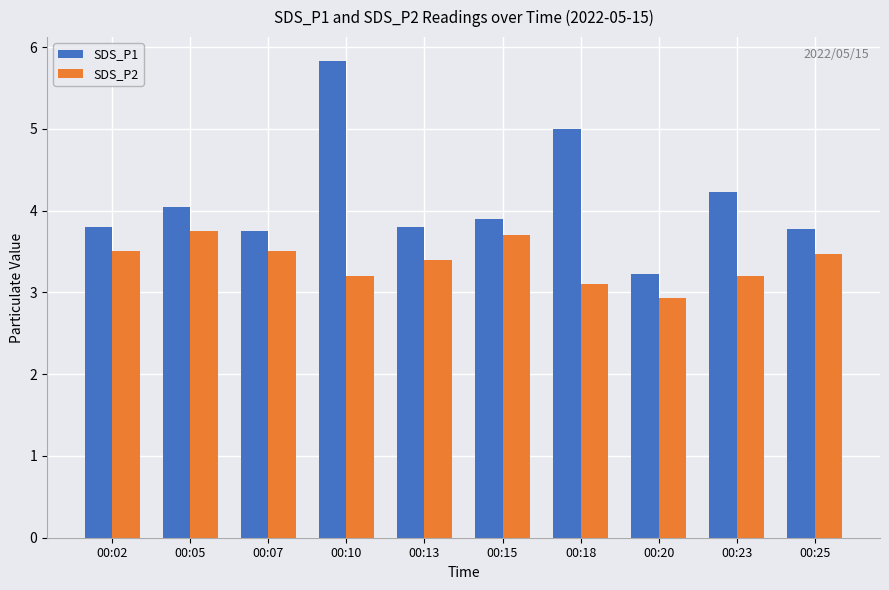

What is the difference between the maximum and minimum values in the SDS_P2 series?

0.8